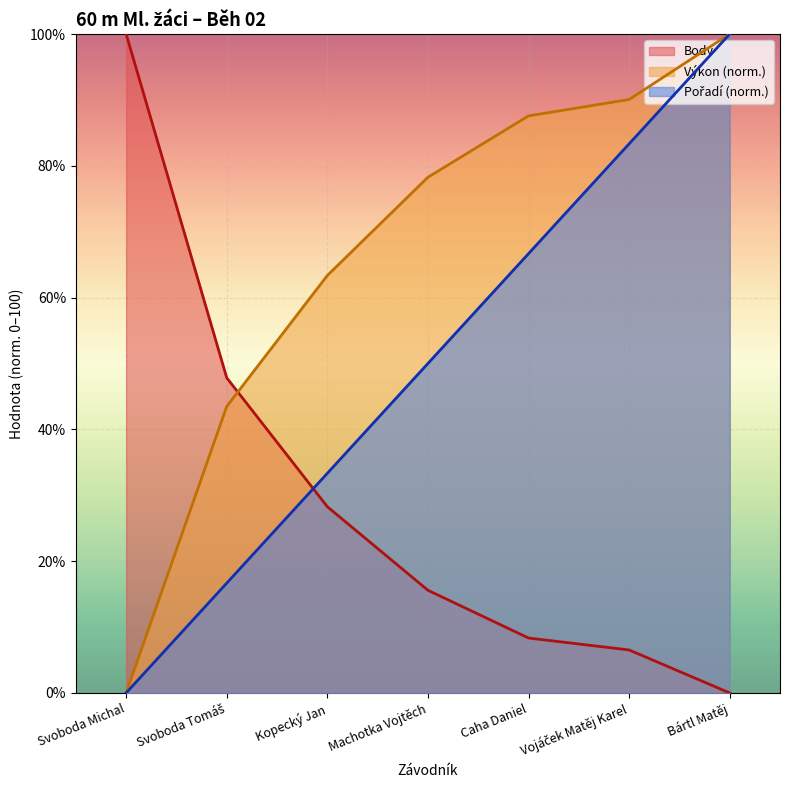

How many lines are shown in the chart?

3